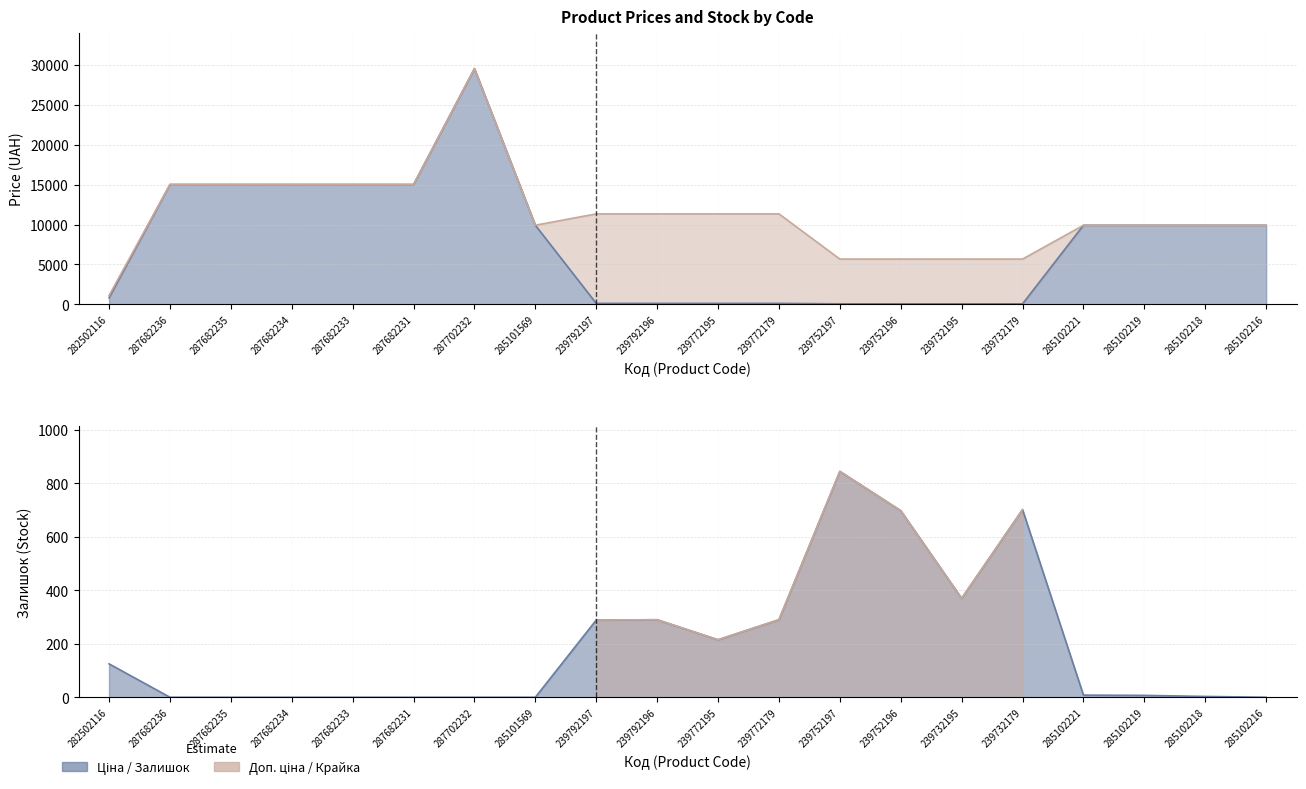

What is the average value of the Залишок series?

192.1